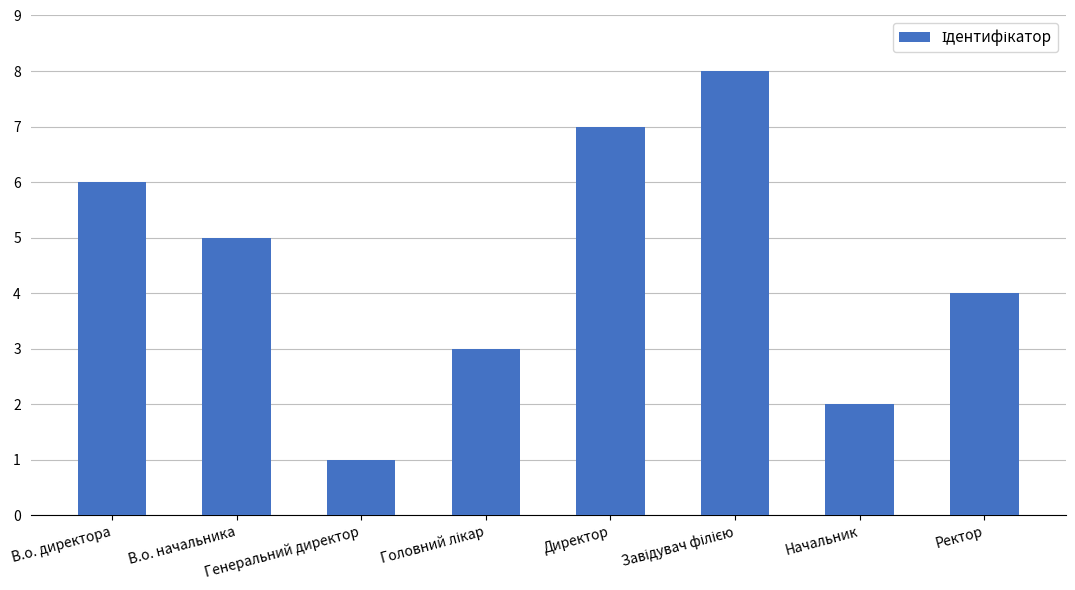

What is the label of the 1st bar from the left?

В.о. директора